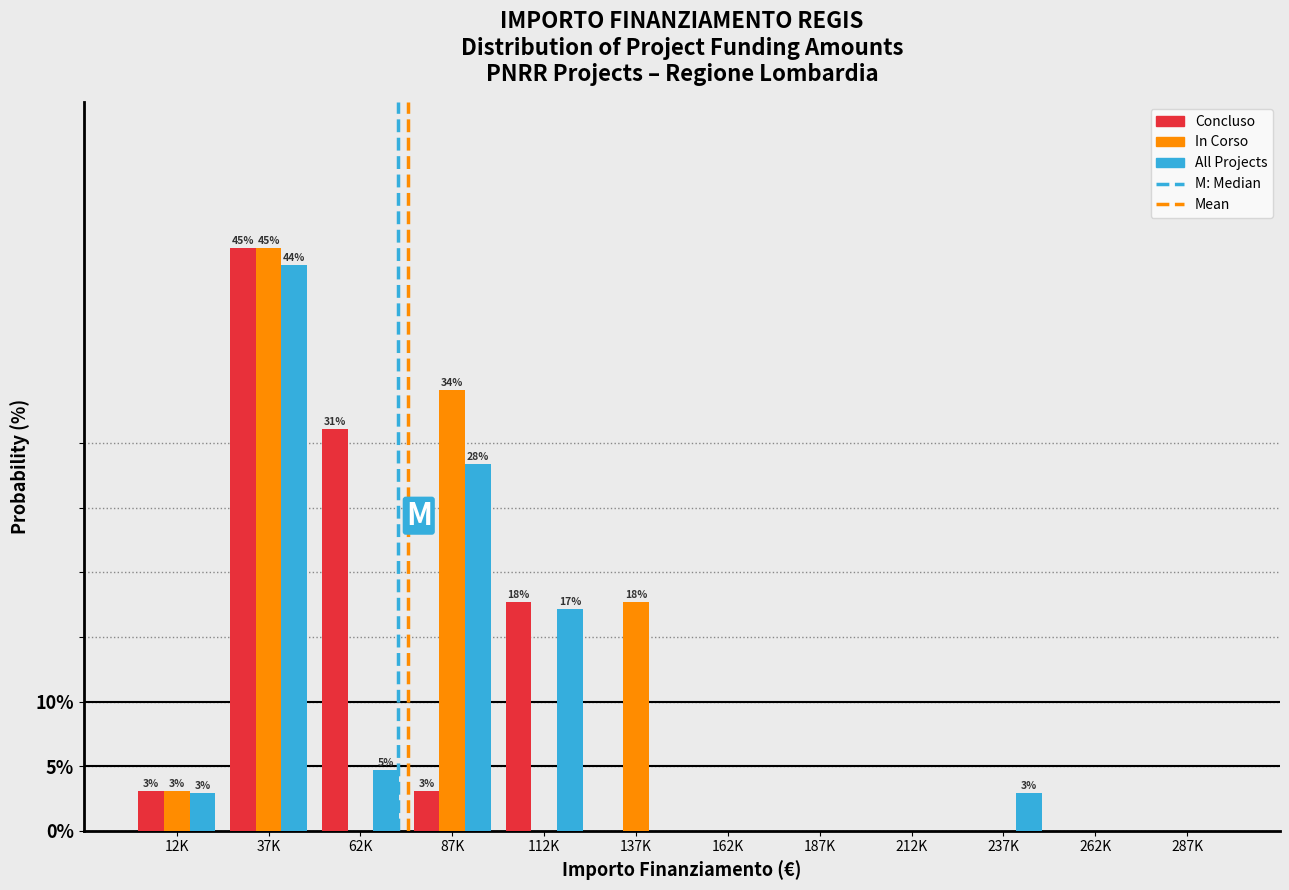

The value of In Corso at 87K is 34.1. True or false?

True